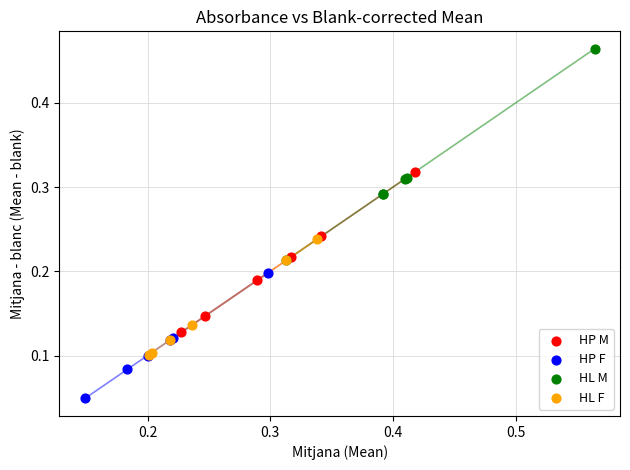

Which series has the widest spread of Y values?

HL M